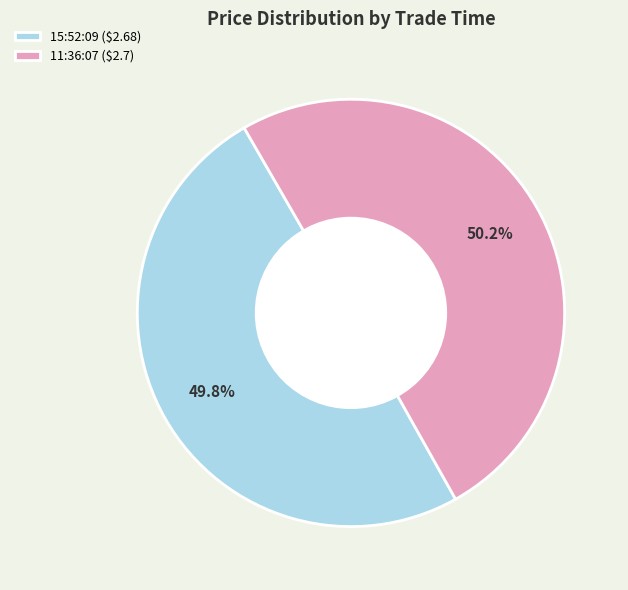

Is there any slice that represents more than half of the pie?

Yes